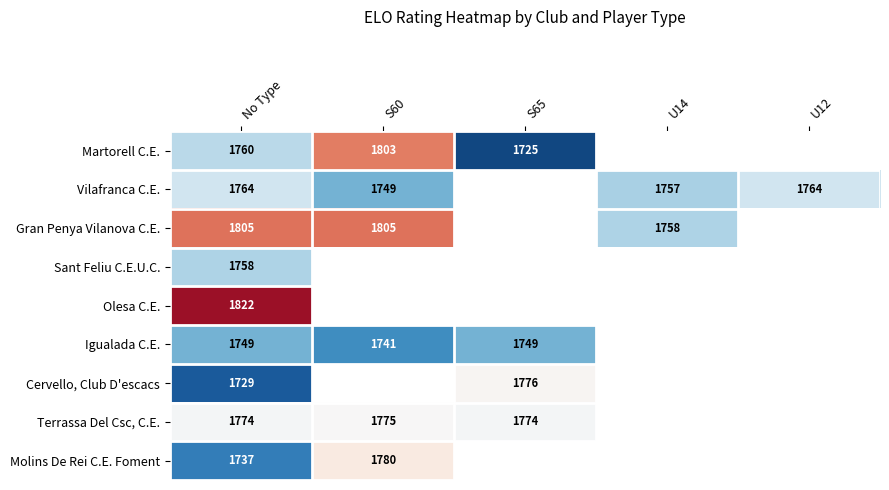

True or false: Martorell C.E. has a value of 364.2 at S60.

False